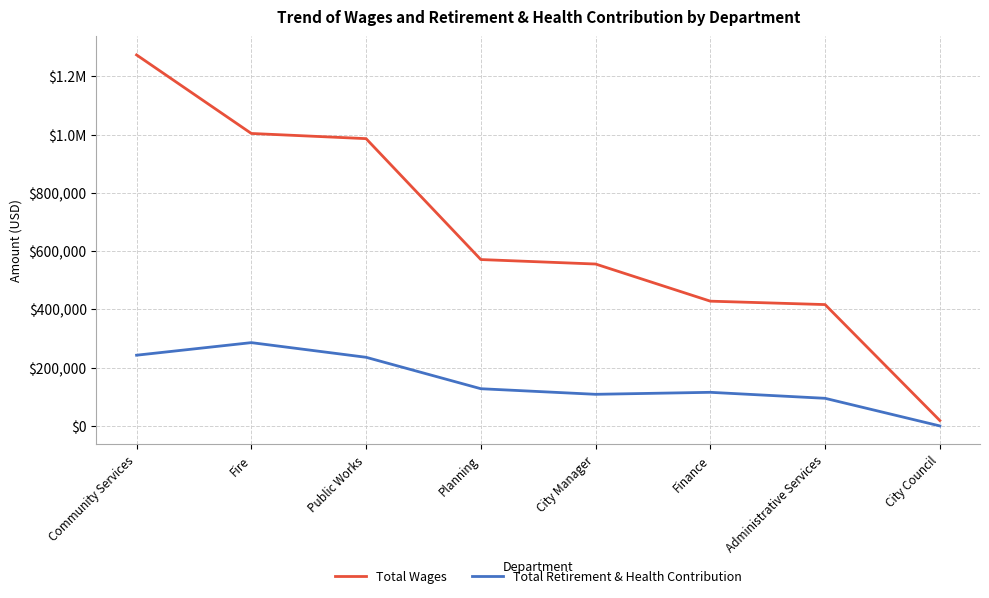

True or false: Total Retirement & Health Contribution has a value of 61644 at Planning.

False